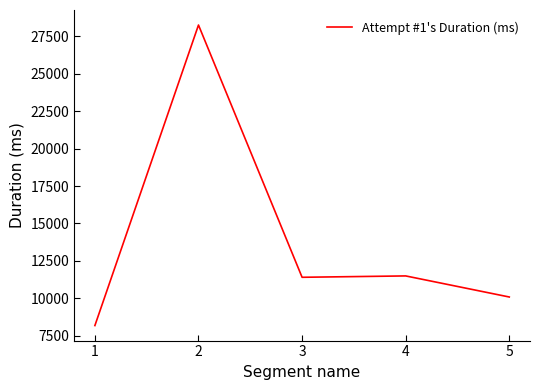

What is the sum of all values?

69439